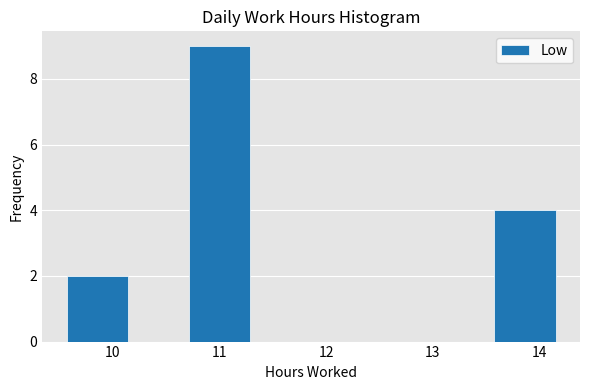

Reading left to right, transcribe this chart: for each bar, give the range it covers on the x-axis and its height. Neither the bar edges nor the heights are printed on the chart, so give them approximately, as read against the axes.

9.6 to 10.1: 2
10.1 to 10.7: 0
10.7 to 11.3: 9
11.3 to 11.9: 0
11.9 to 12.4: 0
12.4 to 13.0: 0
13.0 to 13.6: 0
13.6 to 14.2: 4